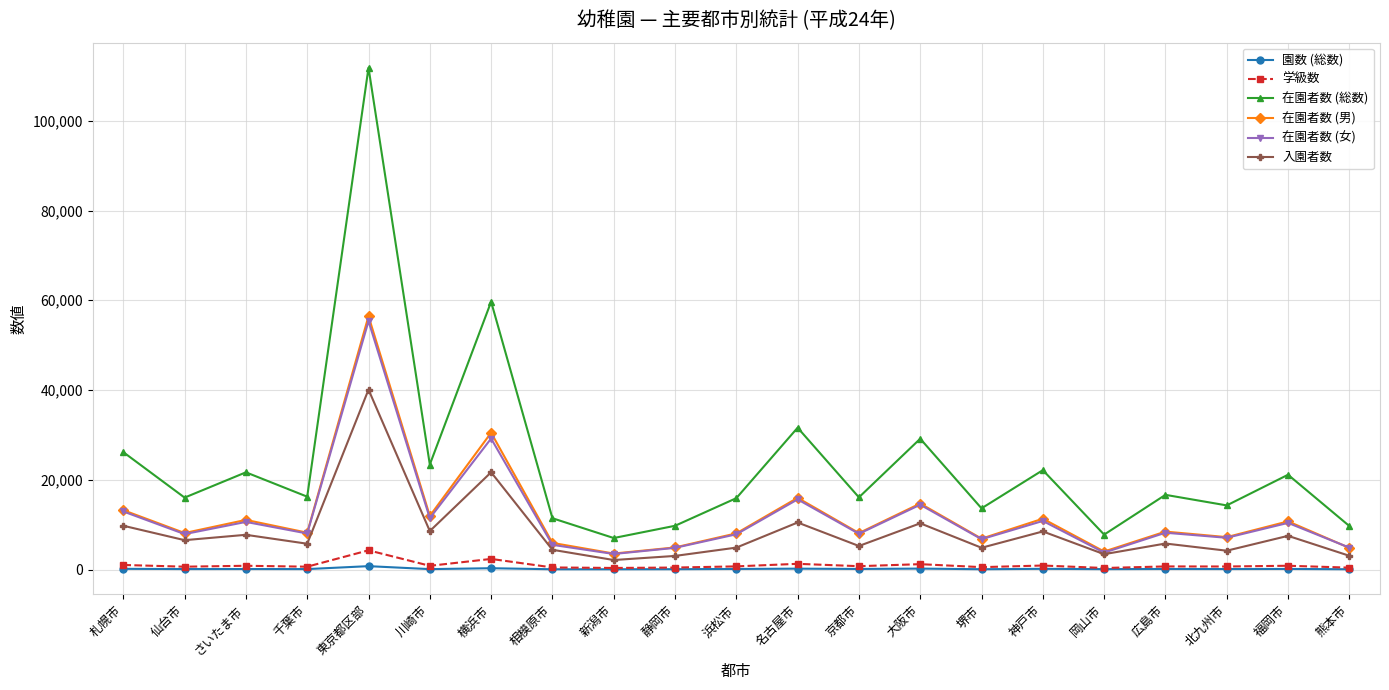

Which category has the highest value across all series?

東京都区部